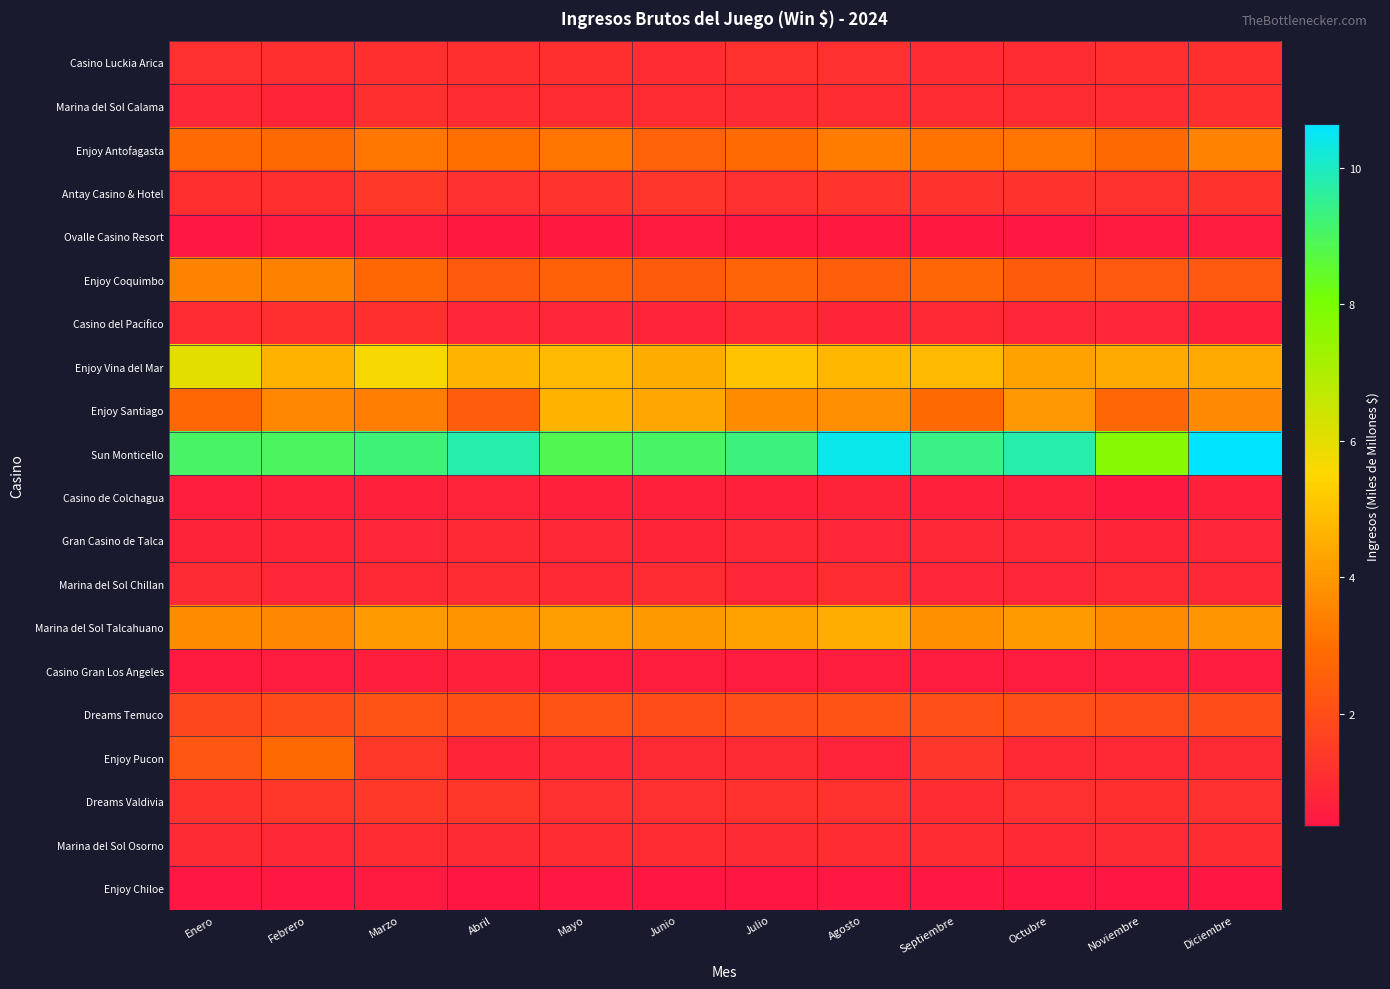

Which category has the lowest value across all series?

Noviembre